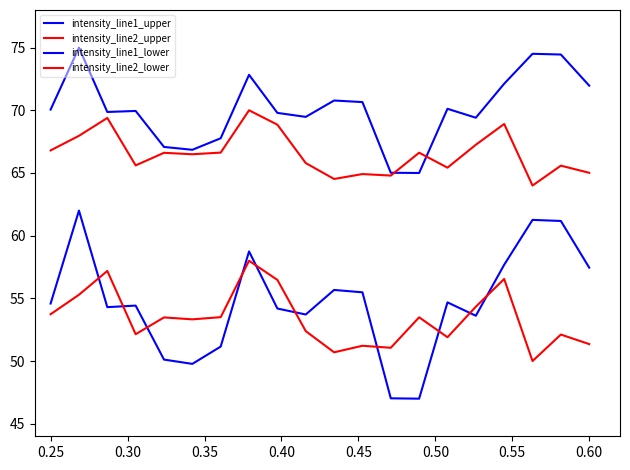

How many lines are shown in the chart?

4